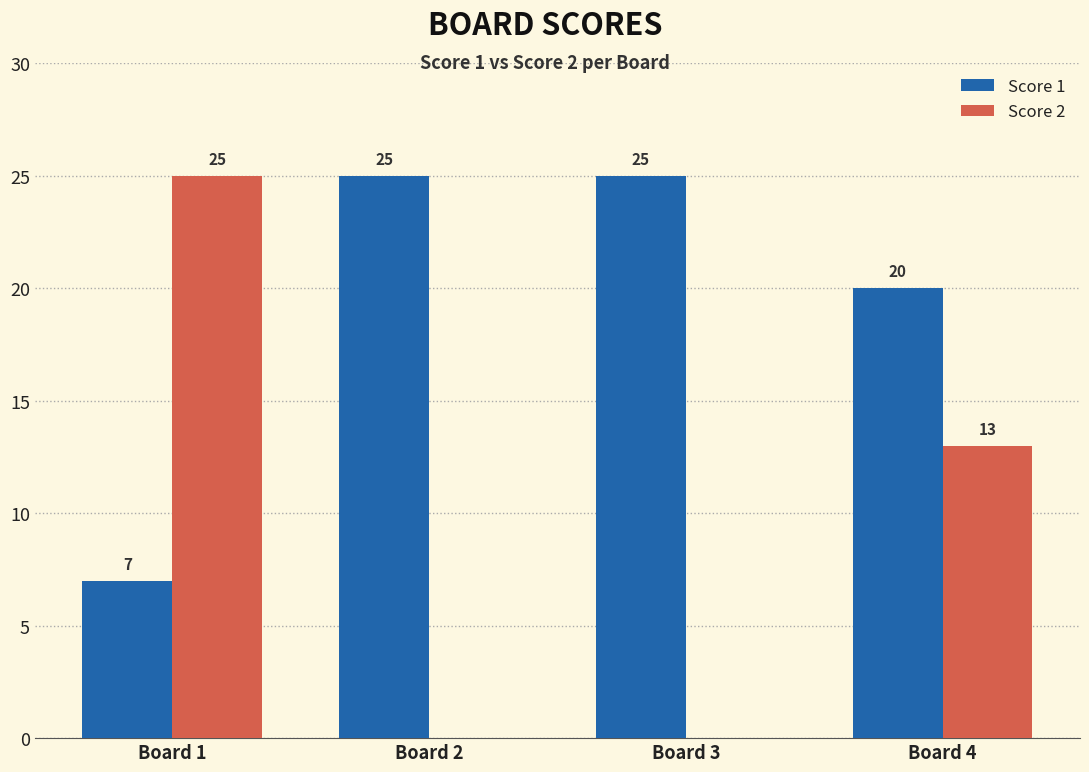

What is the greatest value displayed?

25